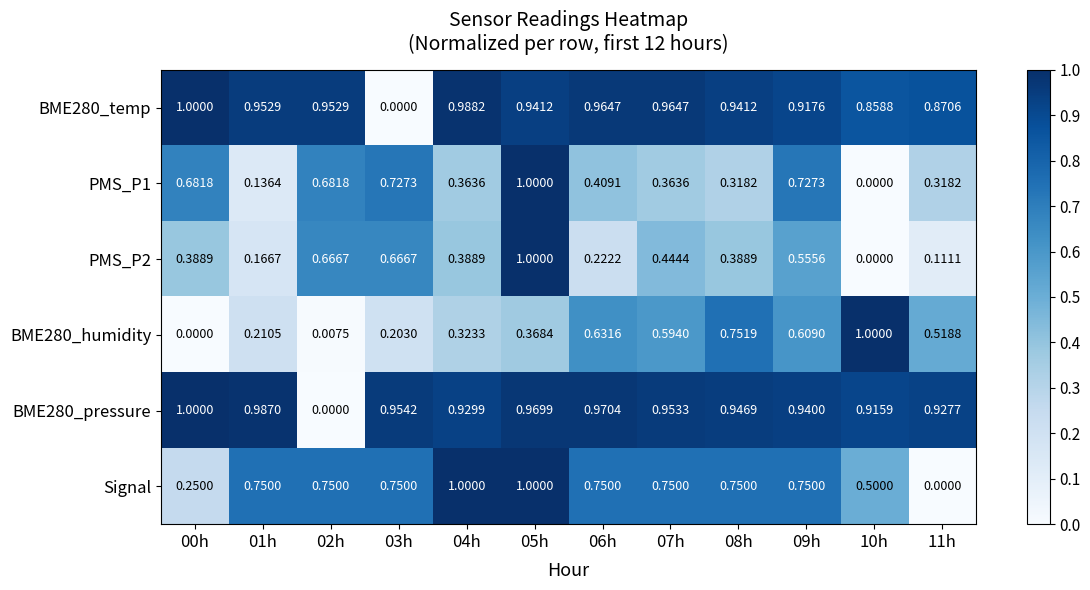

Is the value of BME280_pressure at 11h greater than the value of Signal at 07h?

Yes